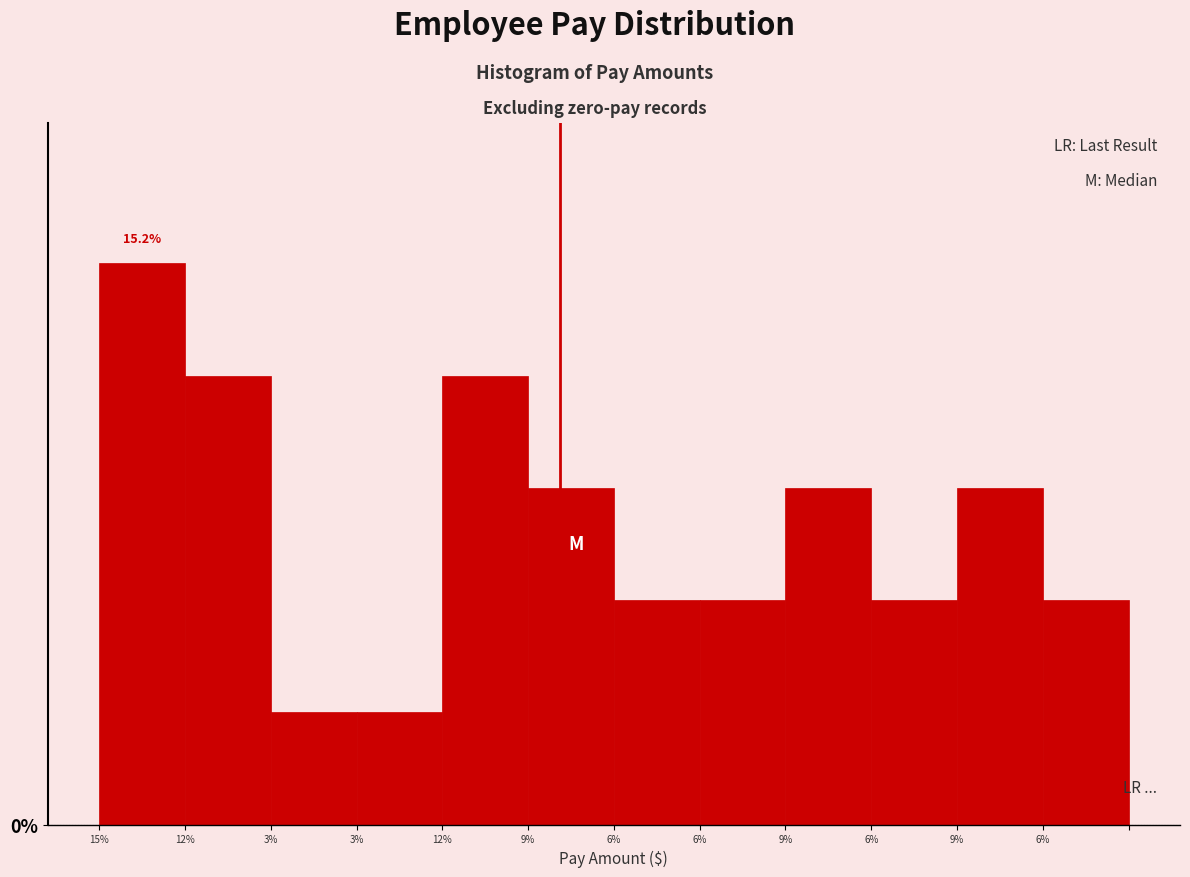

Does the chart contain any negative values?

No